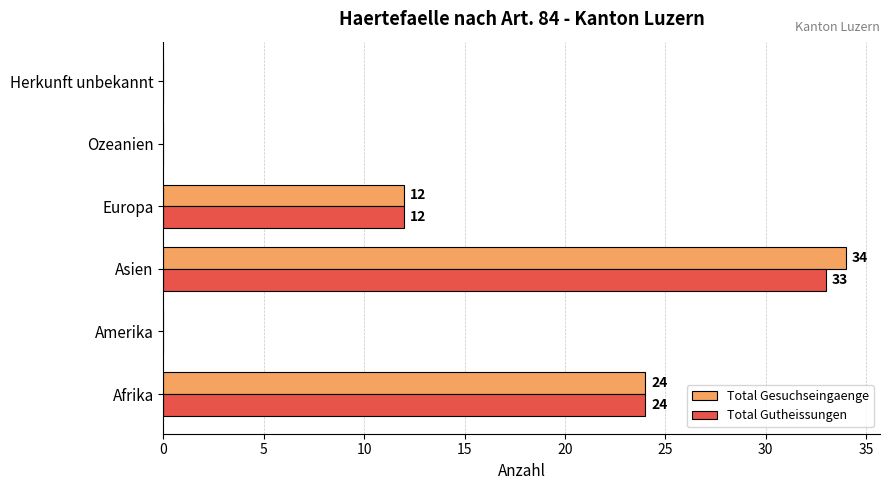

Is it true that Total Gutheissungen equals 12 at Europa?

True